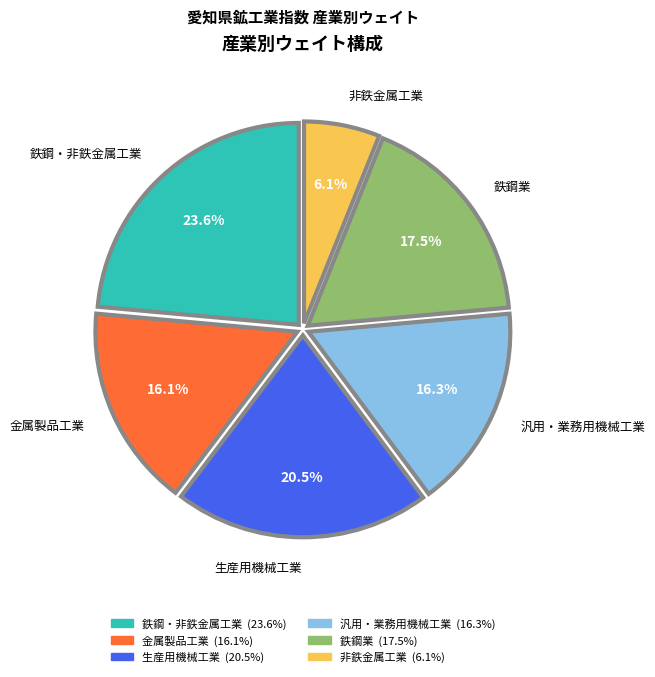

Between 生産用機械工業 and 汎用・業務用機械工業, which is larger?

生産用機械工業